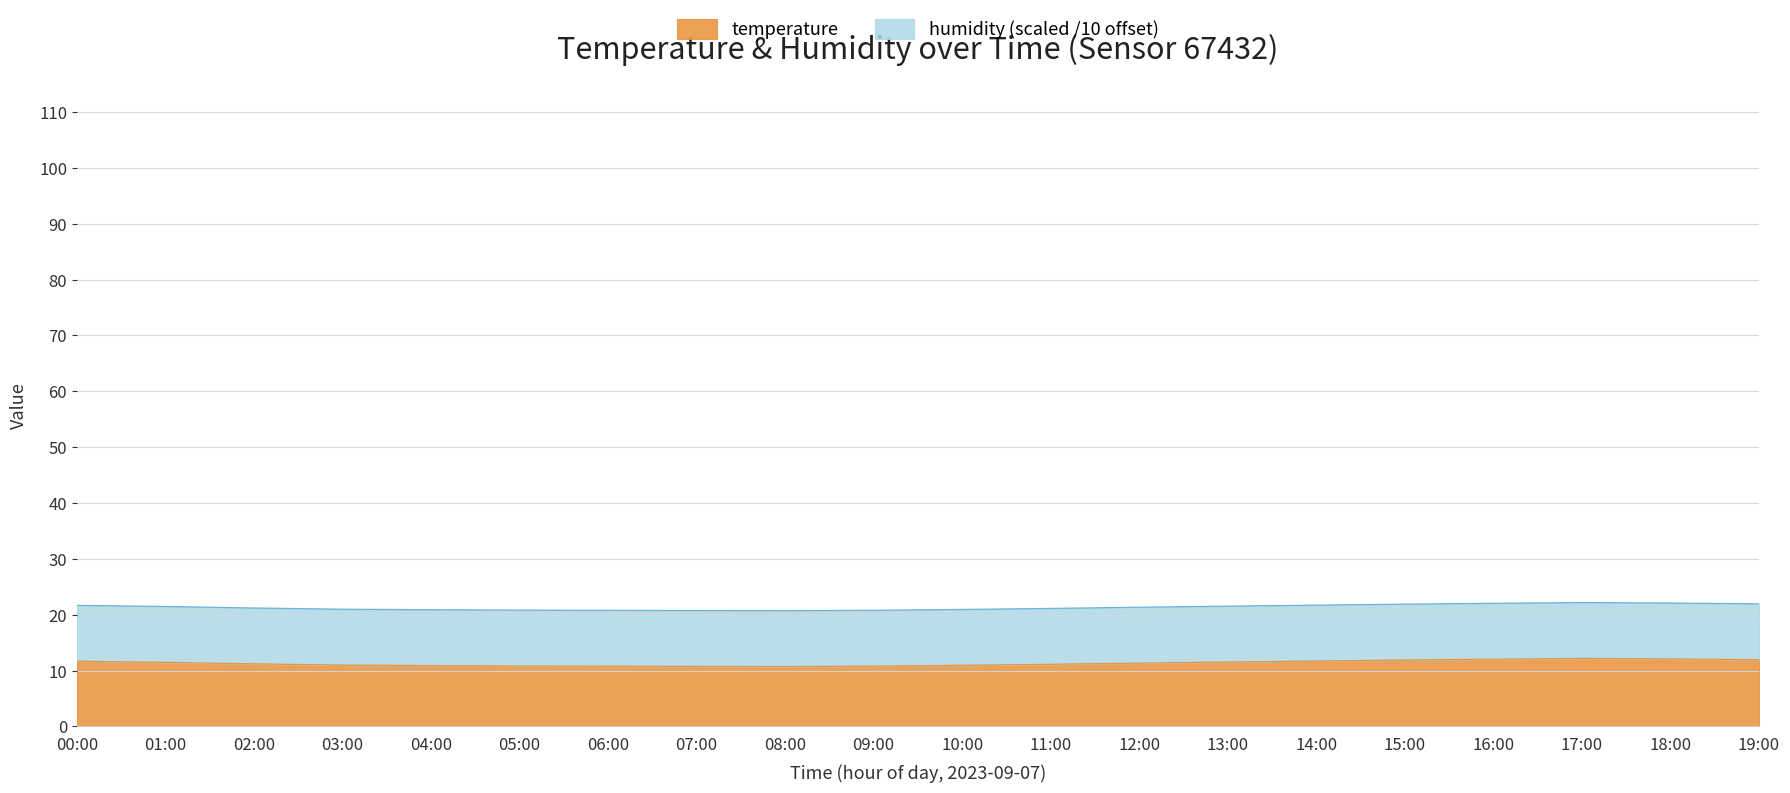

What is the change in value from 00:00 to 10:00?

-0.7